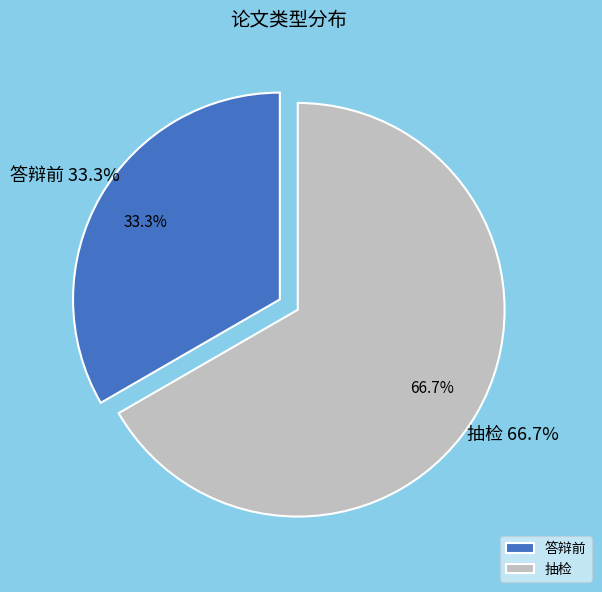

Count the number of slices in the pie.

2